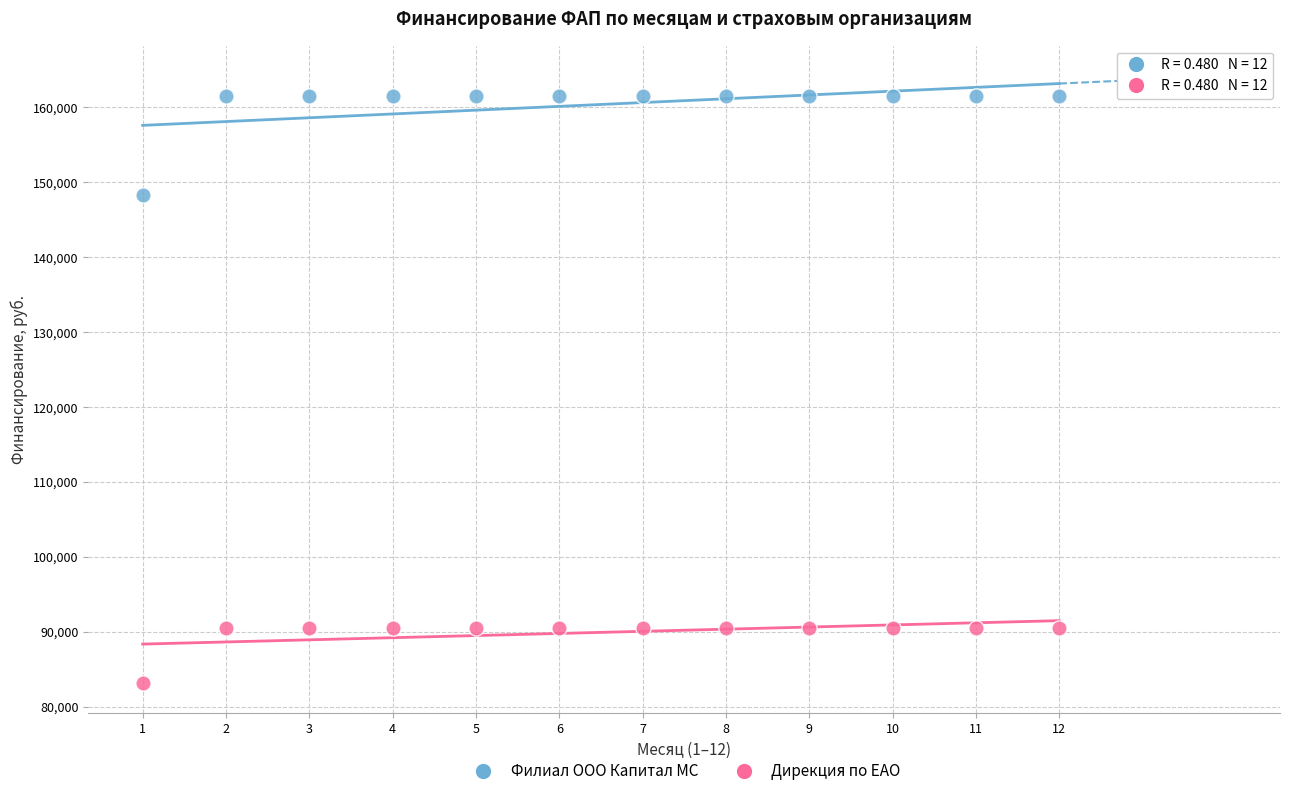

Across all series, what Y value is closest to 122303?

148294.8